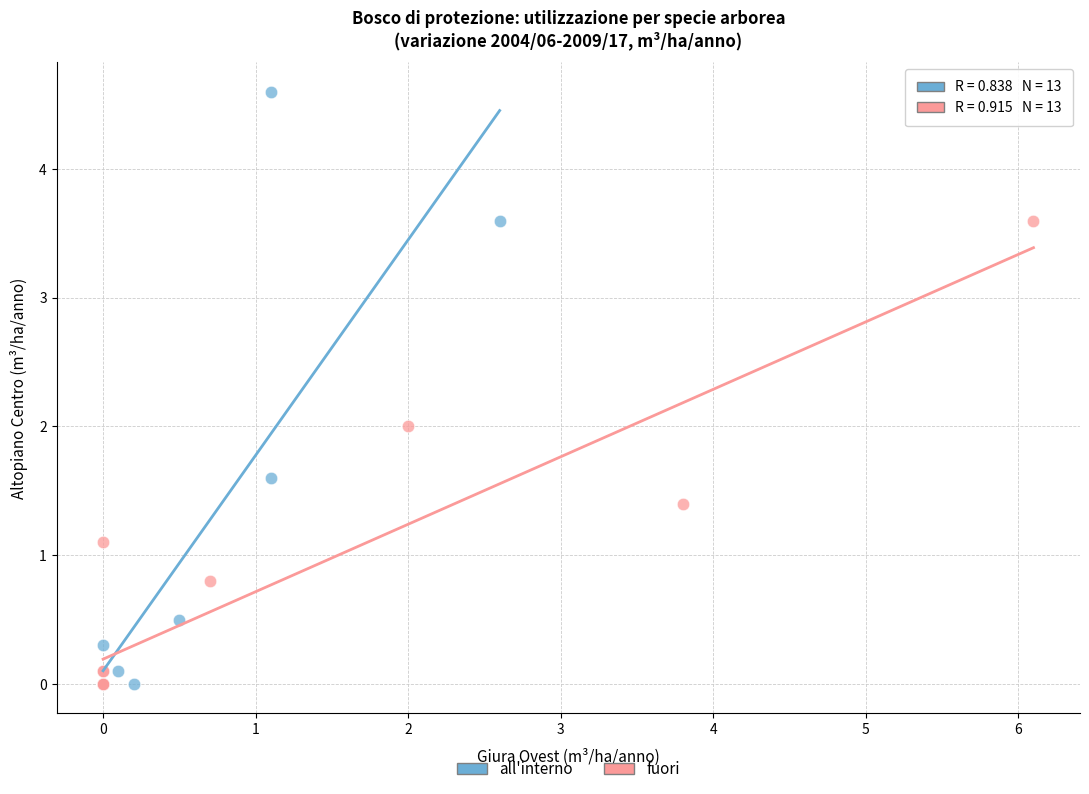

What are all the series names shown in the legend?

all'interno, fuori